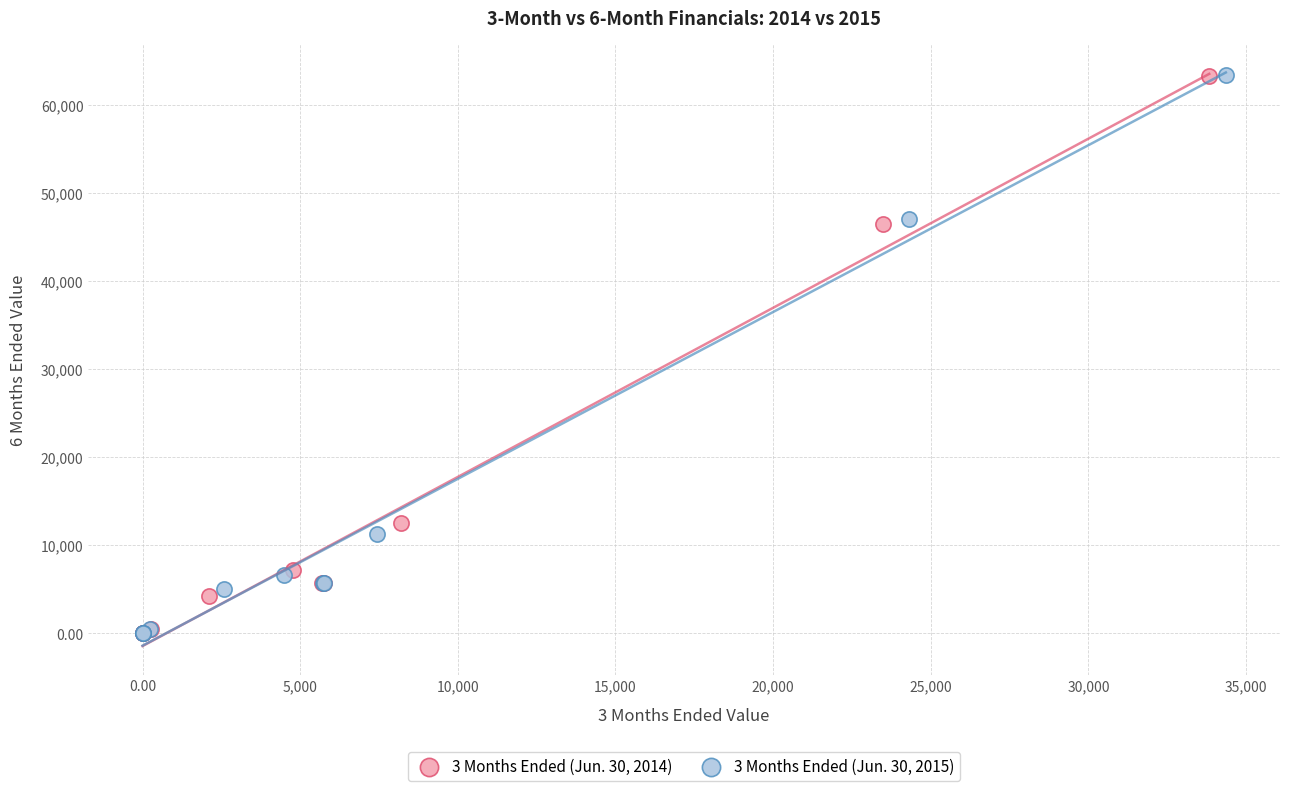

Which series has the largest Y range (max minus min)?

3 Months Ended (Jun. 30, 2015)